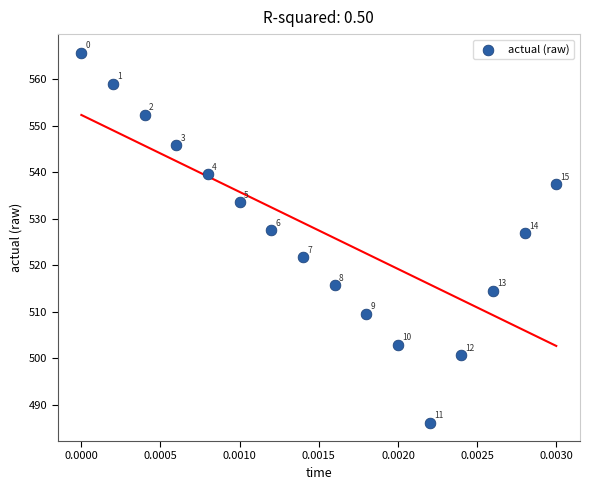

What Y value in the scatter plot is closest to 525?

526.9